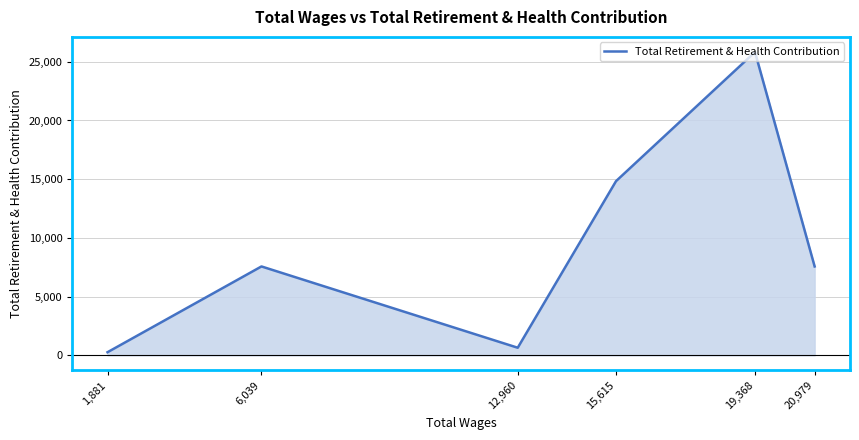

Does the chart display data point markers on the line(s)?

No